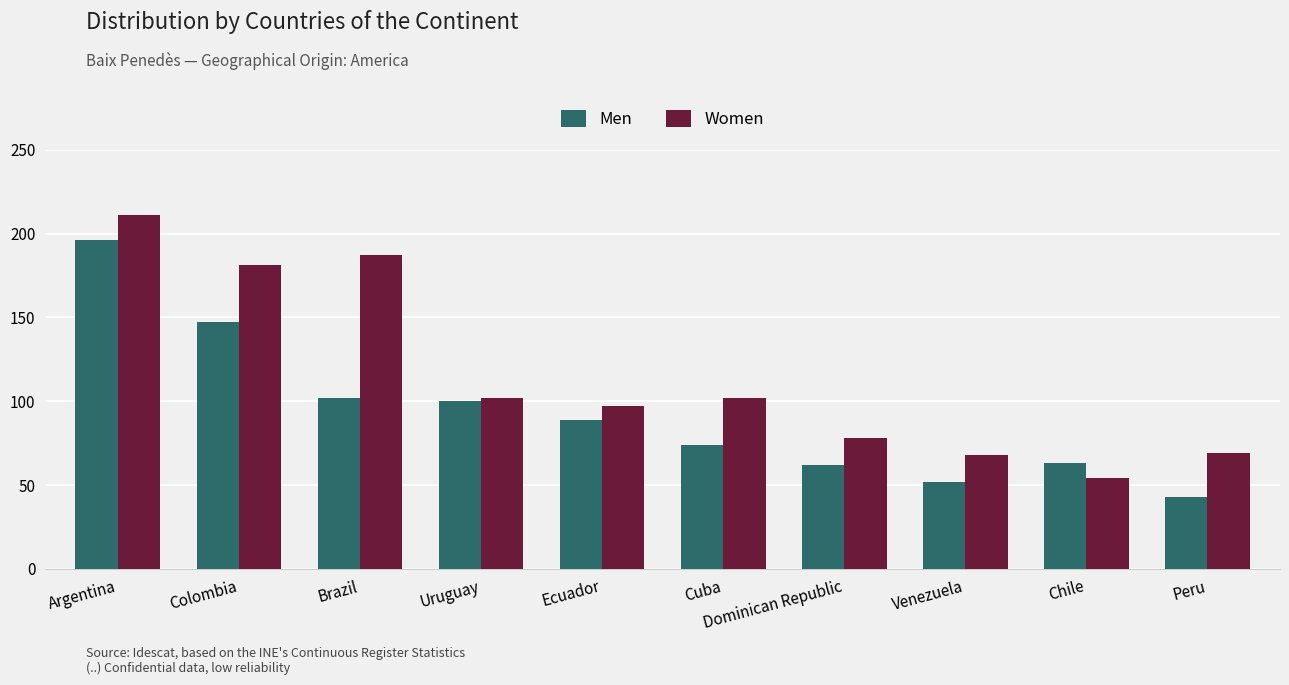

Where does the Women series first go above 102?

Argentina